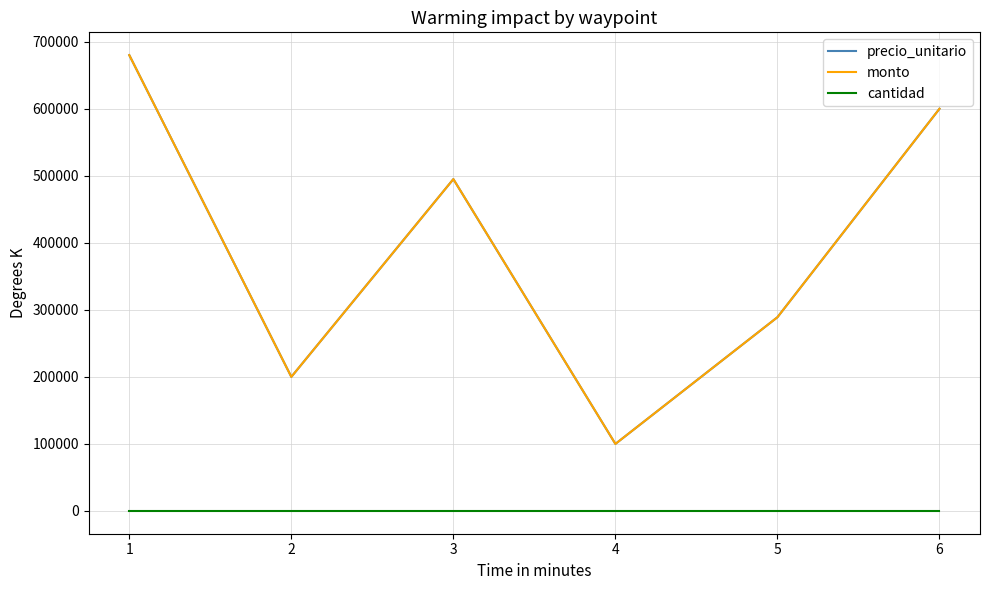

Is this an area chart (filled region under the line)?

No